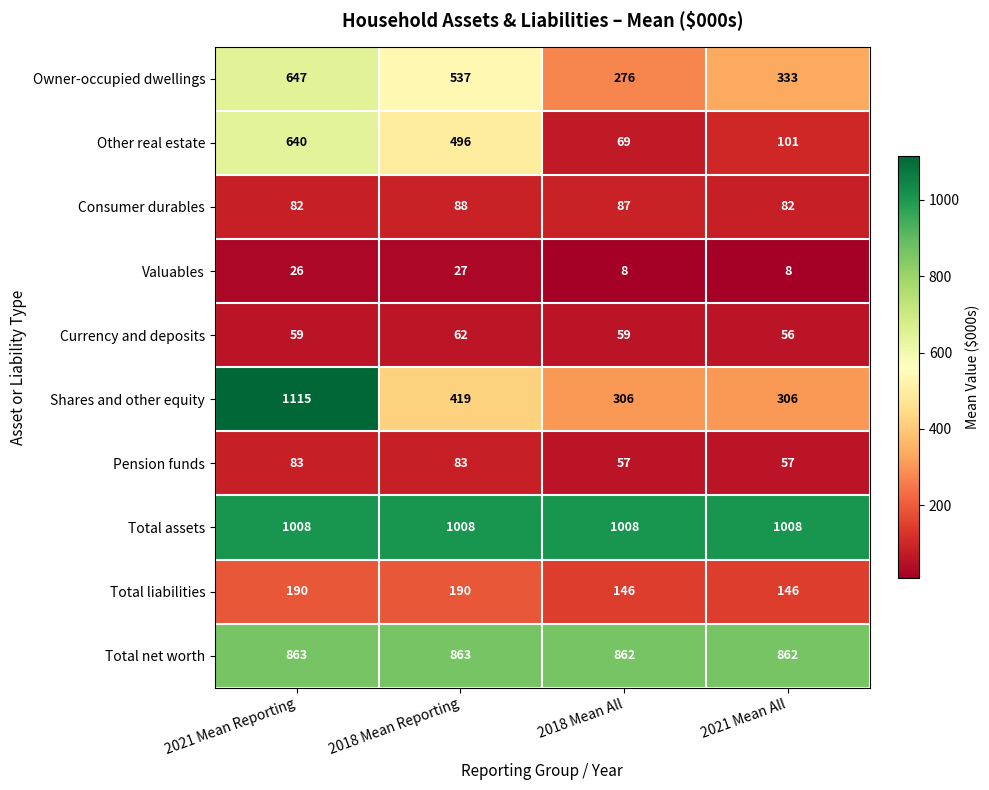

What is the spread (max minus min) of values at 2018 Mean All?

1000